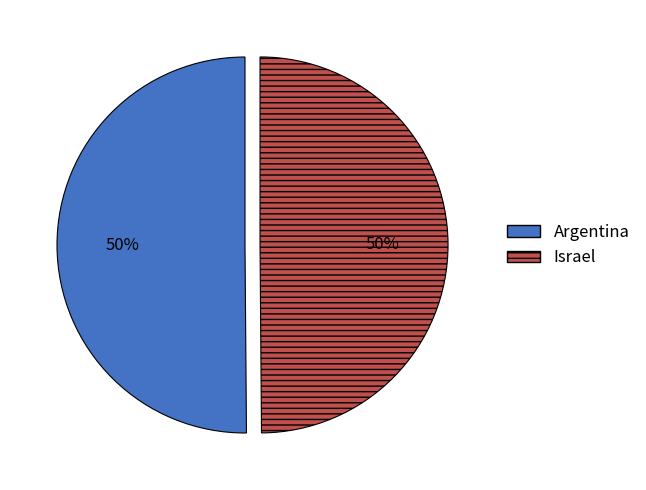

Do Argentina and Israel together represent more than half of the pie?

Yes